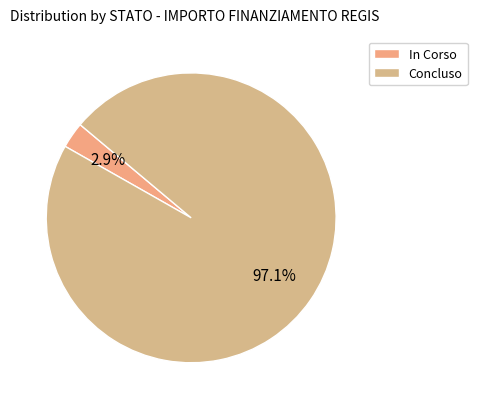

Count the number of slices in the pie.

2